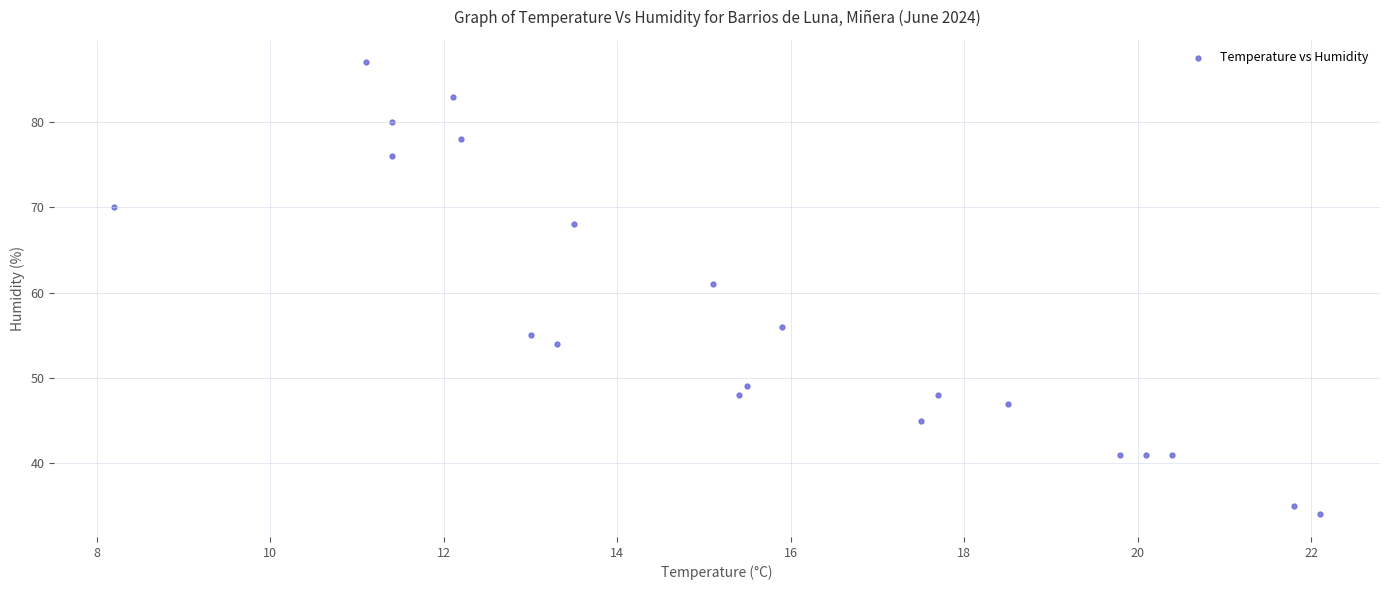

What Y value in the scatter plot is closest to 60?

61